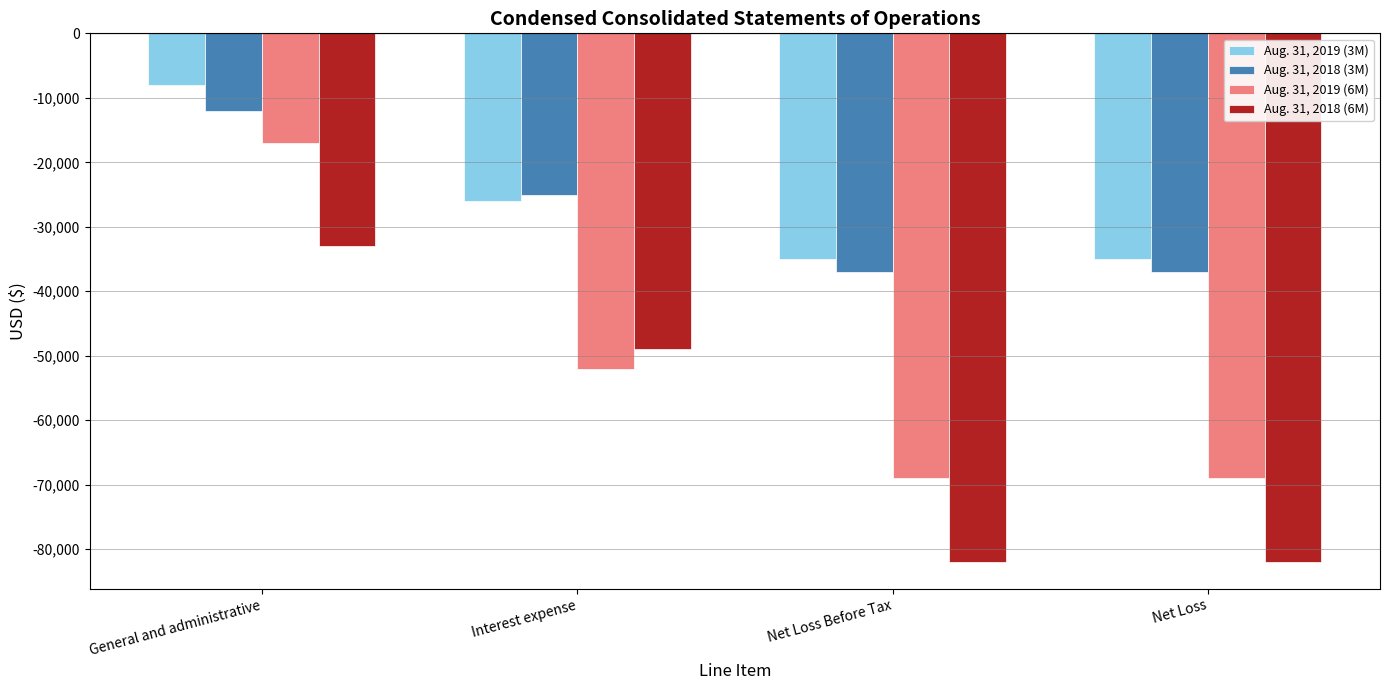

What are all the series names shown in the legend?

Aug. 31, 2019 (3M), Aug. 31, 2018 (3M), Aug. 31, 2019 (6M), Aug. 31, 2018 (6M)